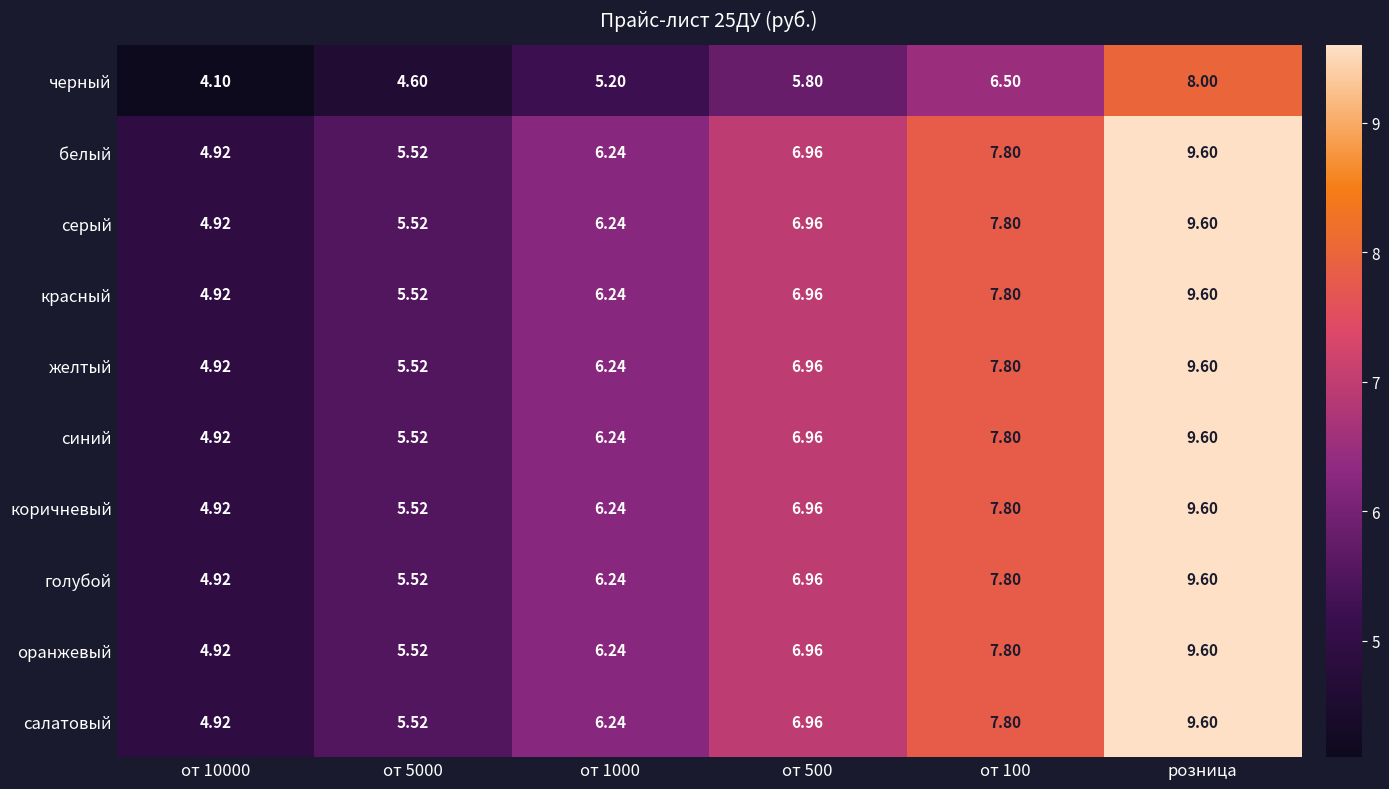

Is the value of серый at от 500 greater than the value of синий at от 10000?

Yes